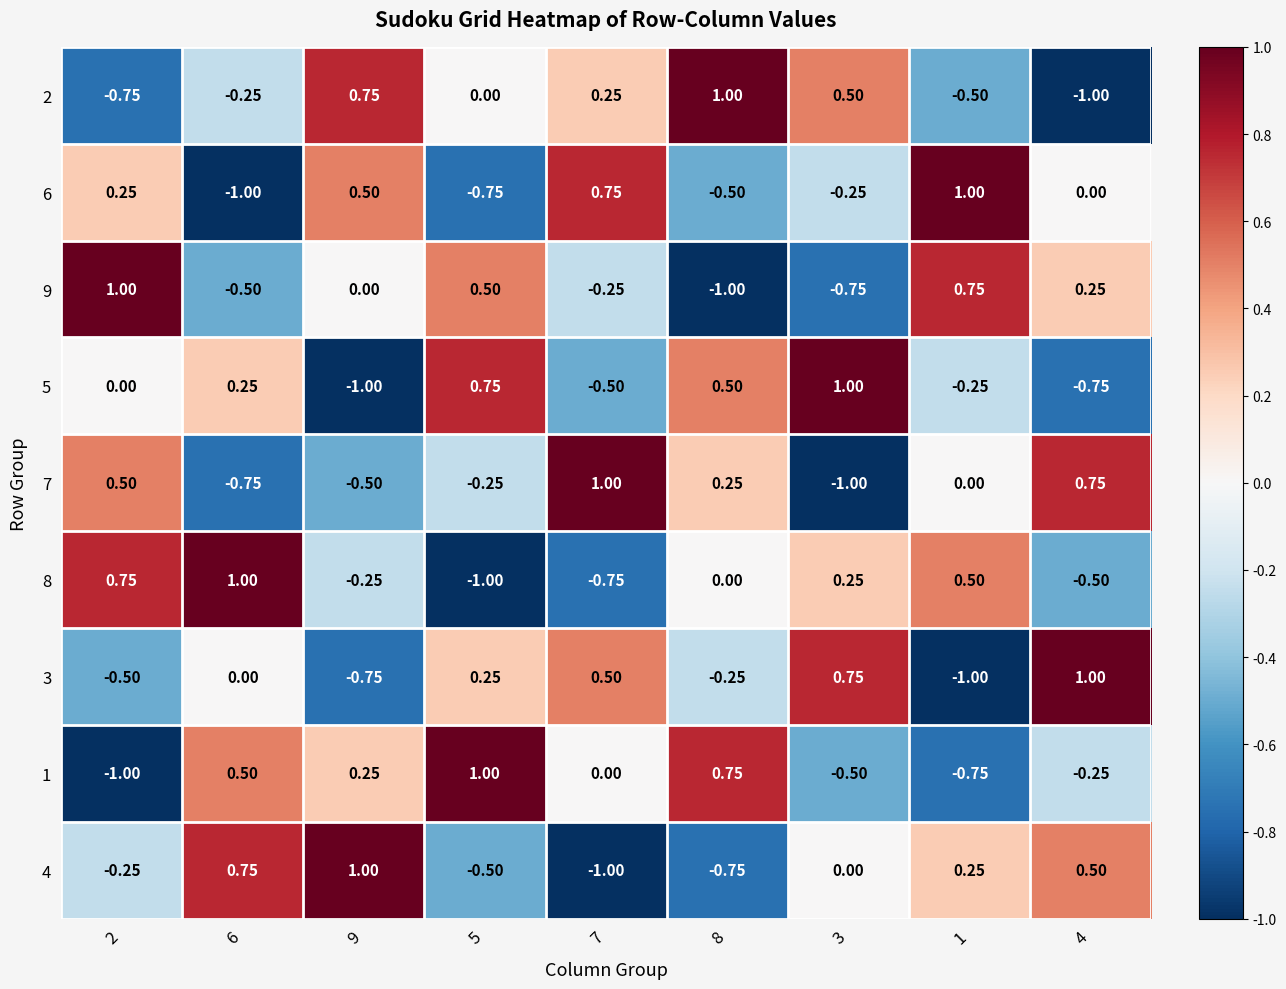

How many values in the 6 series are below 0?

4